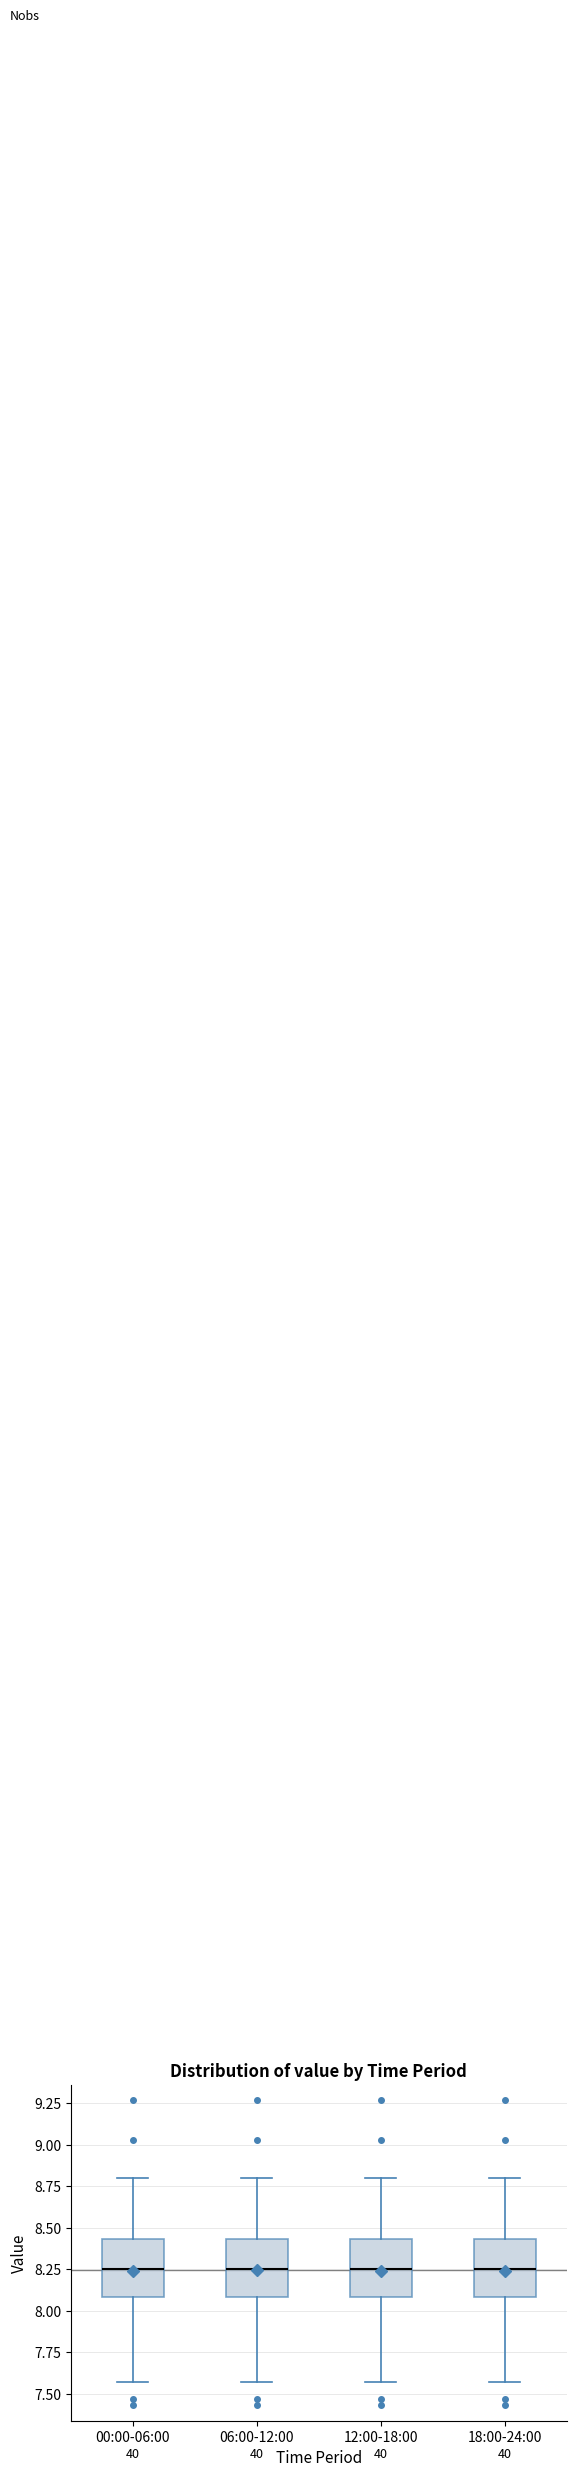

Where does the lower whisker of the box for 00:00-06:00 end on the y-axis? The values are not printed on the chart, so give them approximately, as read against the axis.

7.55